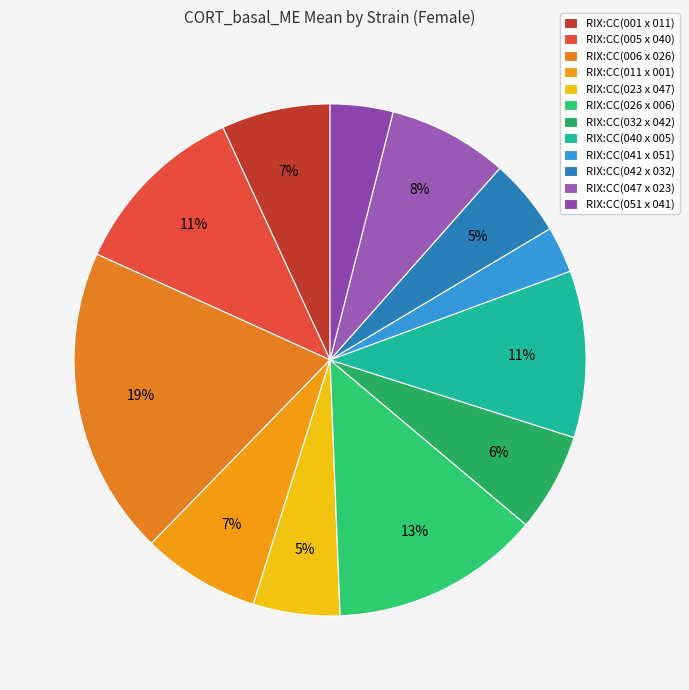

Is it true that RIX:CC(005 x 040) is 1% of the pie?

False